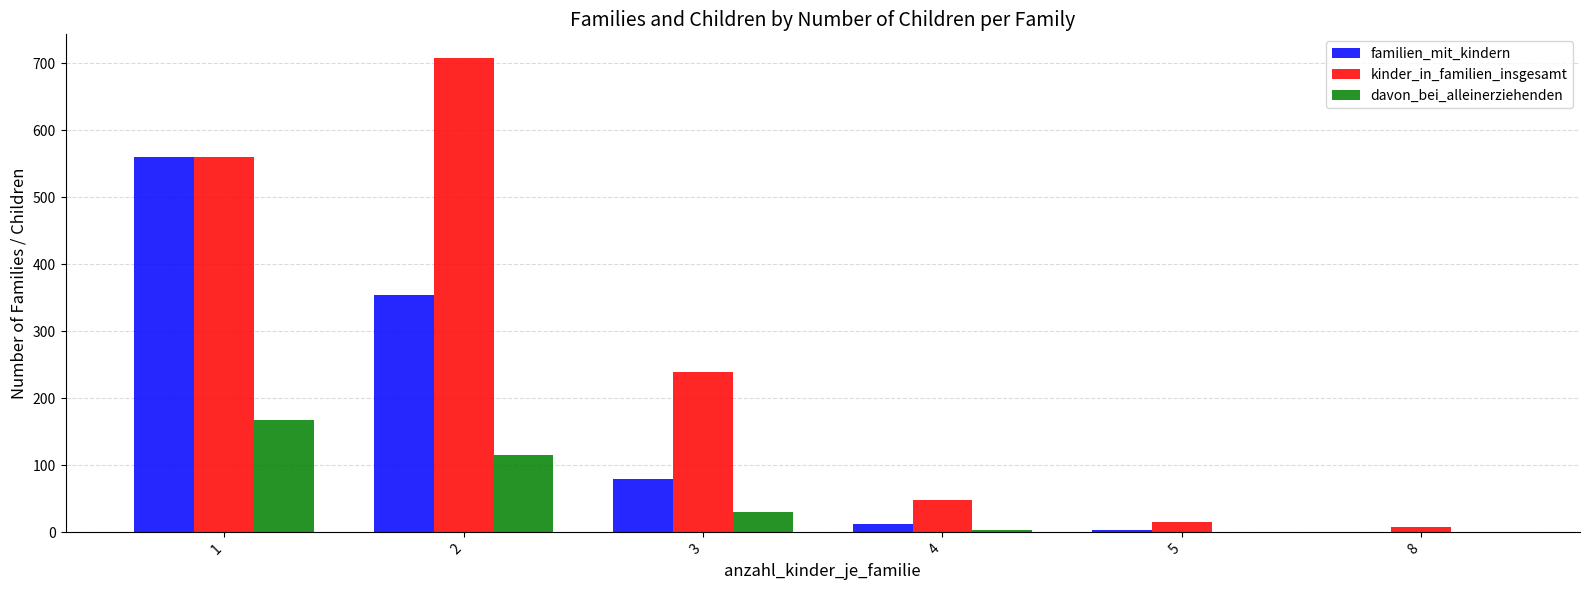

Which series has the largest total across all categories?

kinder_in_familien_insgesamt